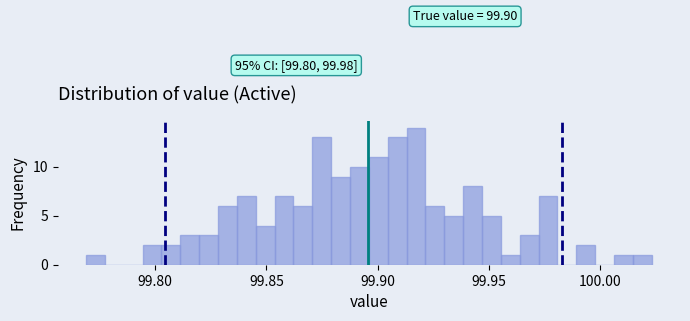

Read against the x-axis, roughly where is the centre of the tallest bar?

99.915